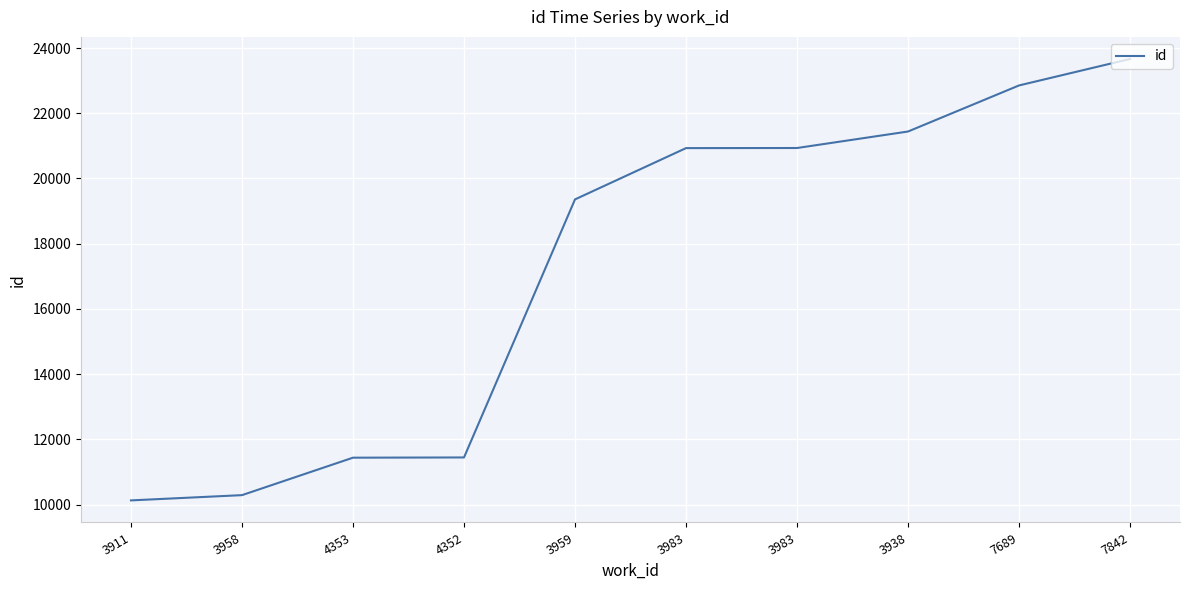

What is the difference between the maximum and minimum values?

13538